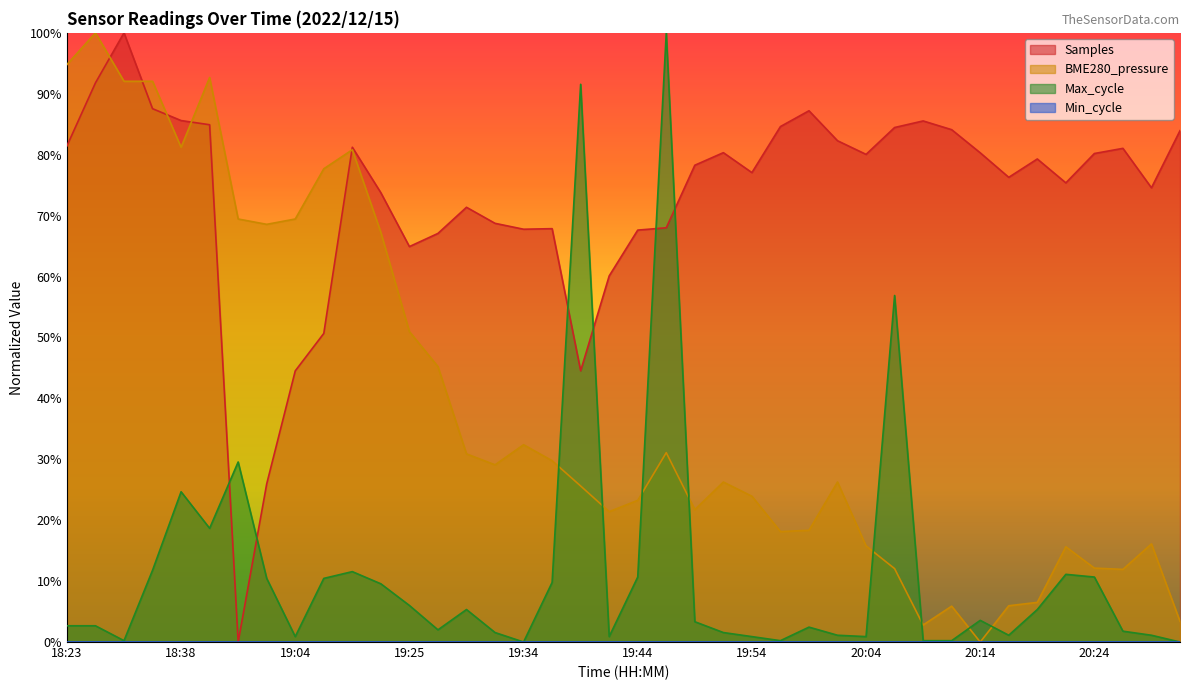

What is the total value across all series at 19:34?

100.1